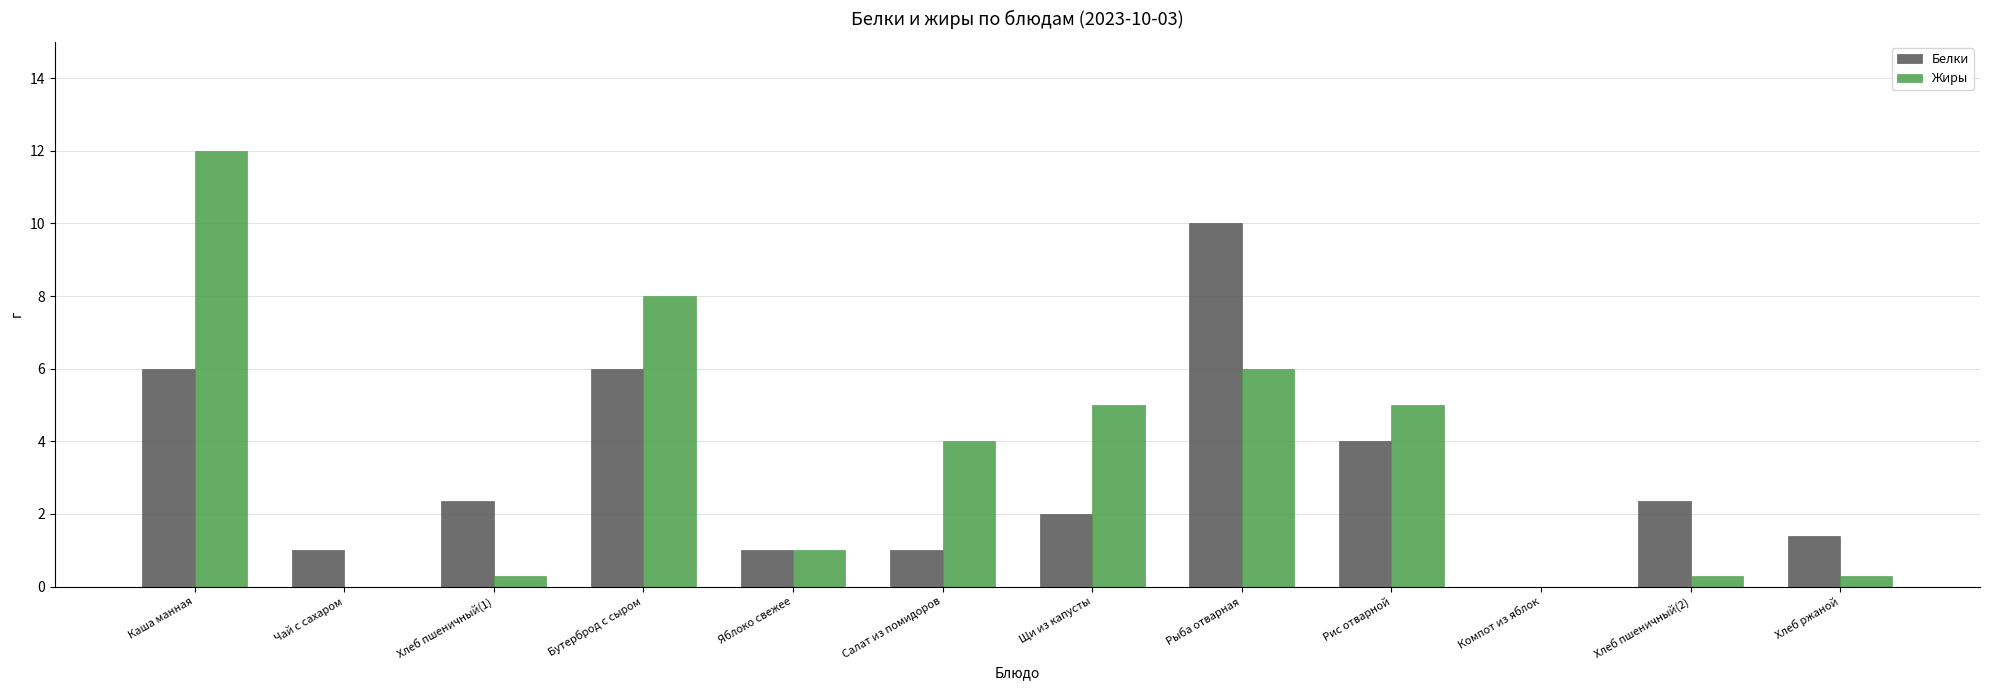

What is the total value across all series at Щи из капусты?

7.0